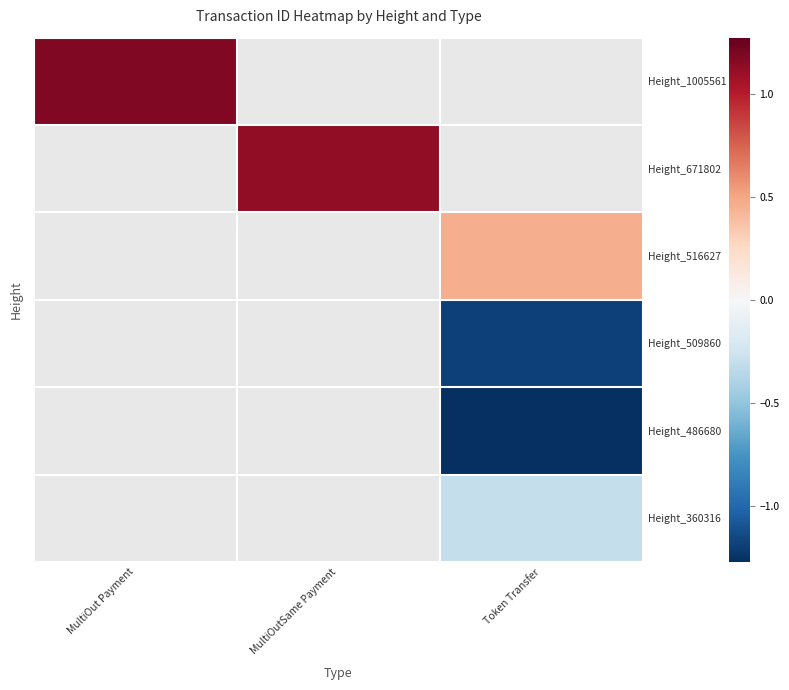

Is the value of Height_486680 at MultiOut Payment greater than the value of Height_1005561 at MultiOutSame Payment?

No